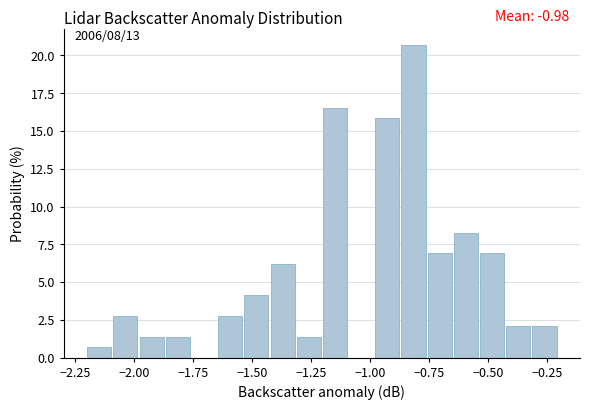

Read against the x-axis, roughly where is the centre of the tallest bar?

-0.80